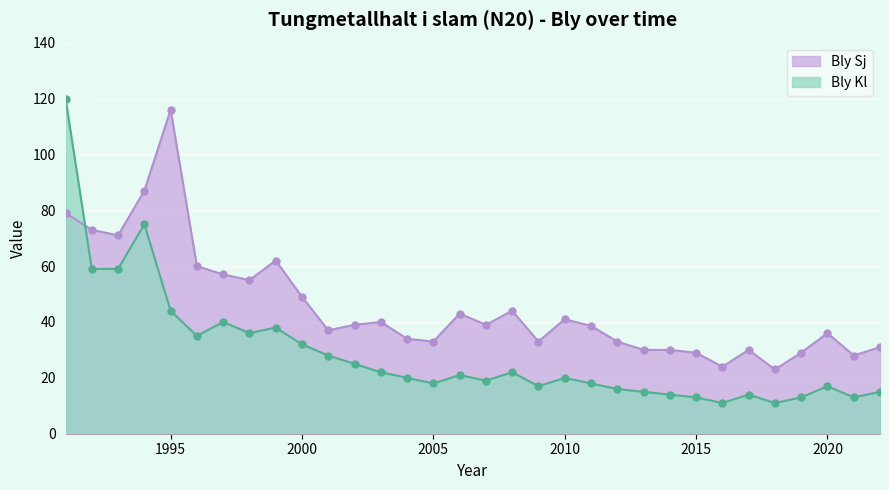

What value does the Bly Sj series have at 1999?

62.0